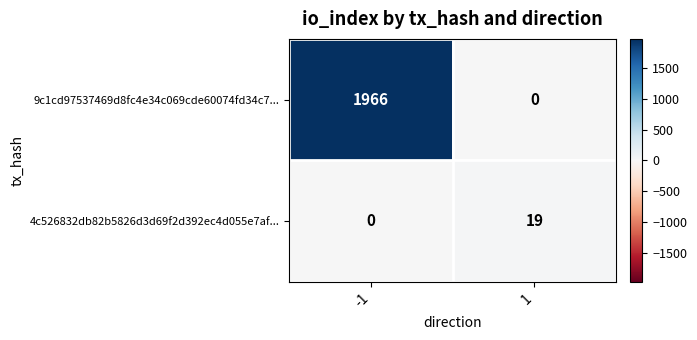

The value of 4c526832db82b5826d3d69f2d392ec4d055e7af... at 1 is 19. True or false?

True